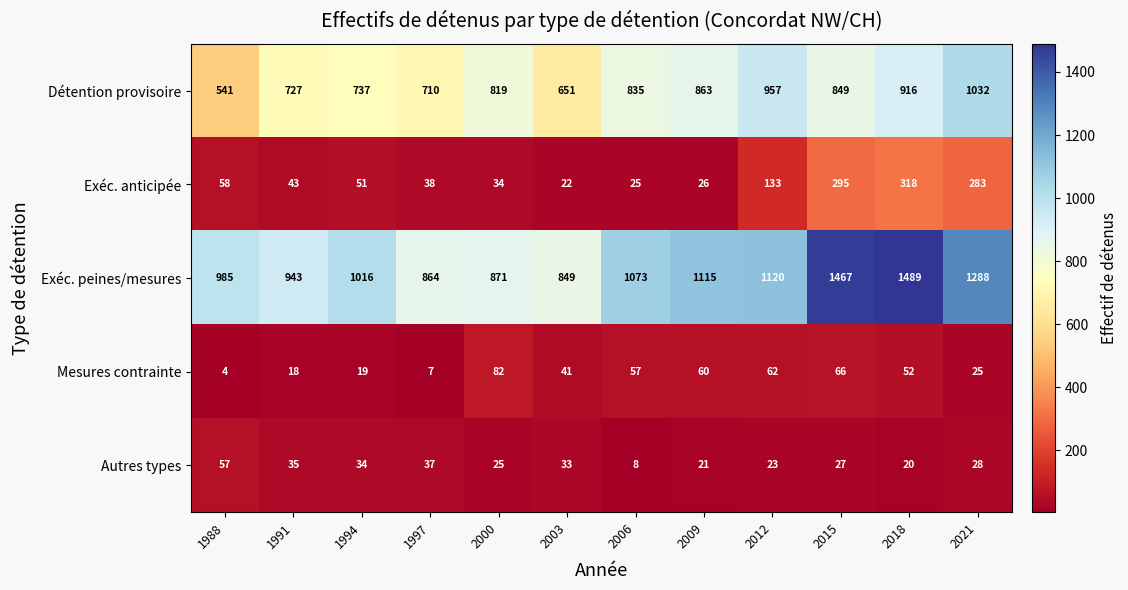

Which series has the widest spread of values?

Exéc. peines/mesures